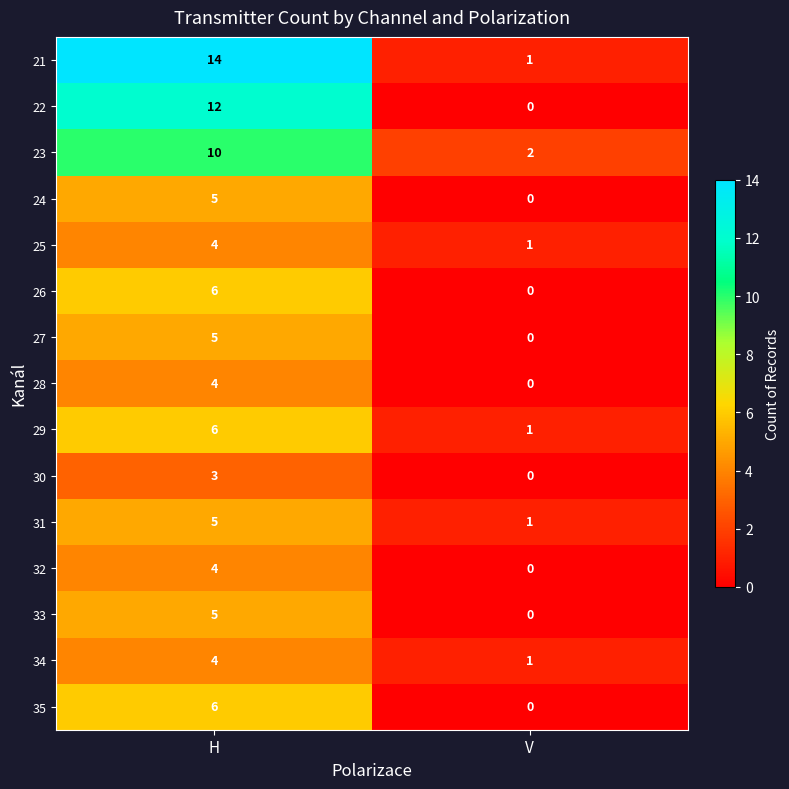

Which series has the widest spread of values?

21